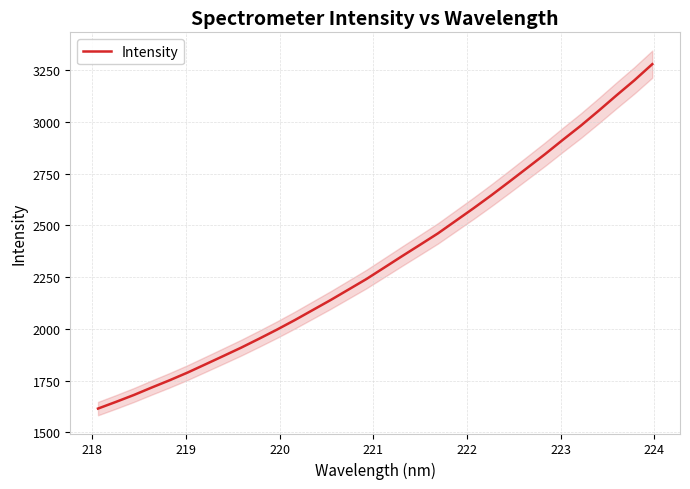

What is the maximum value for Intensity?

3278.0